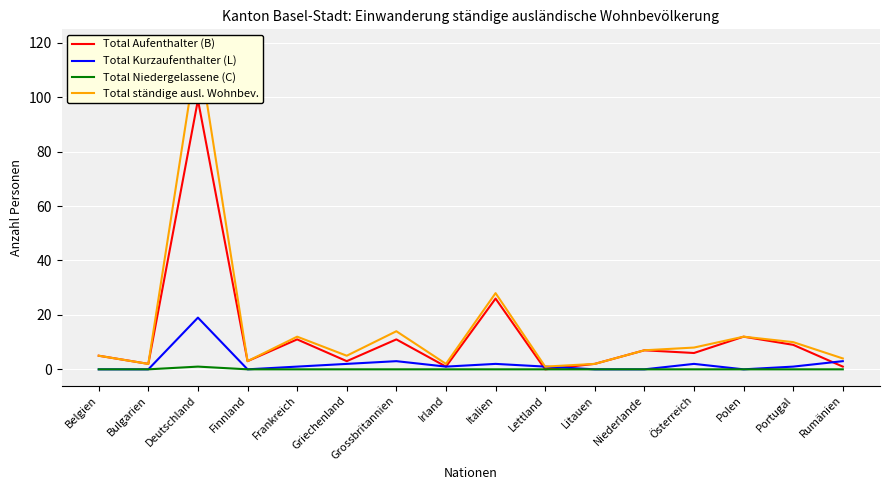

What value does the Total ständige ausl. Wohnbev. series have at Niederlande, to the nearest 5?

5